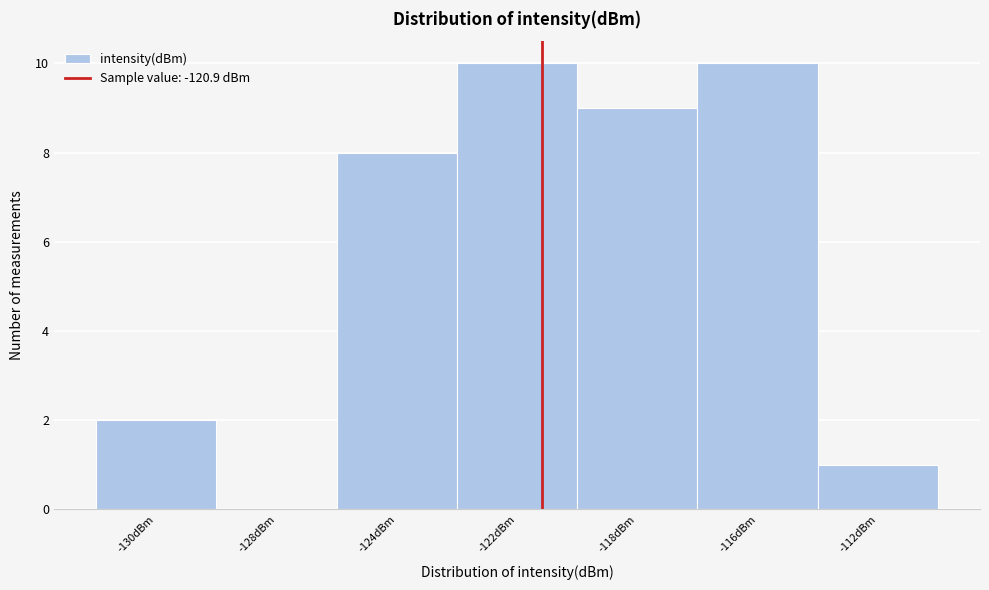

Reading left to right, list all the values displayed in this chart.

-130dBm=2	-128dBm=0	-124dBm=8	-122dBm=10	-118dBm=9	-116dBm=10	-112dBm=1